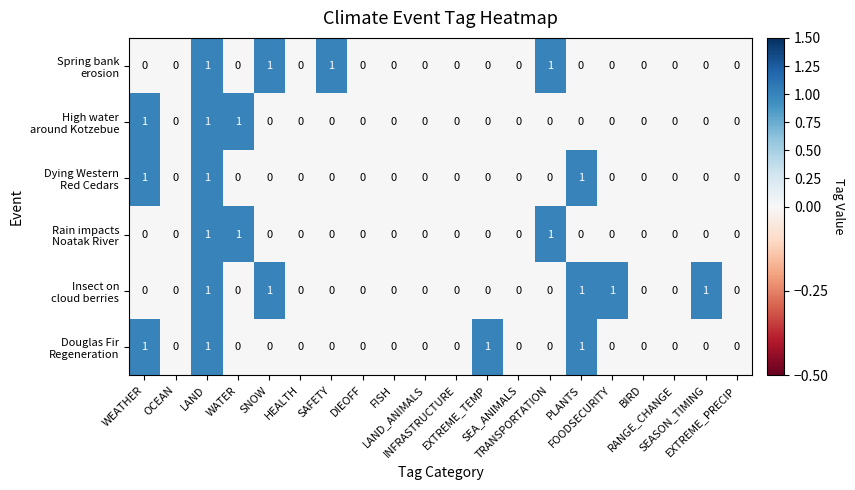

How many data points does each series have?

20